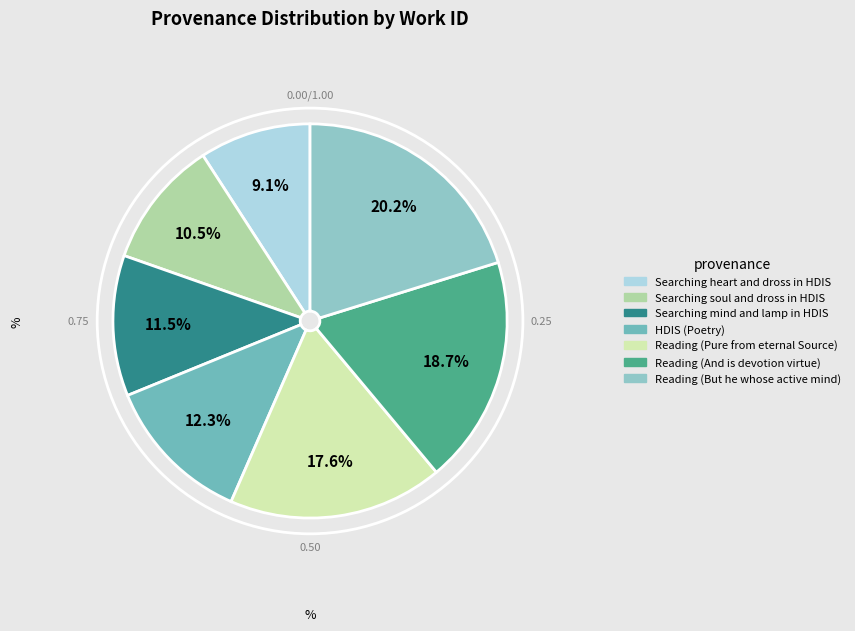

How many segments does this pie chart have?

7